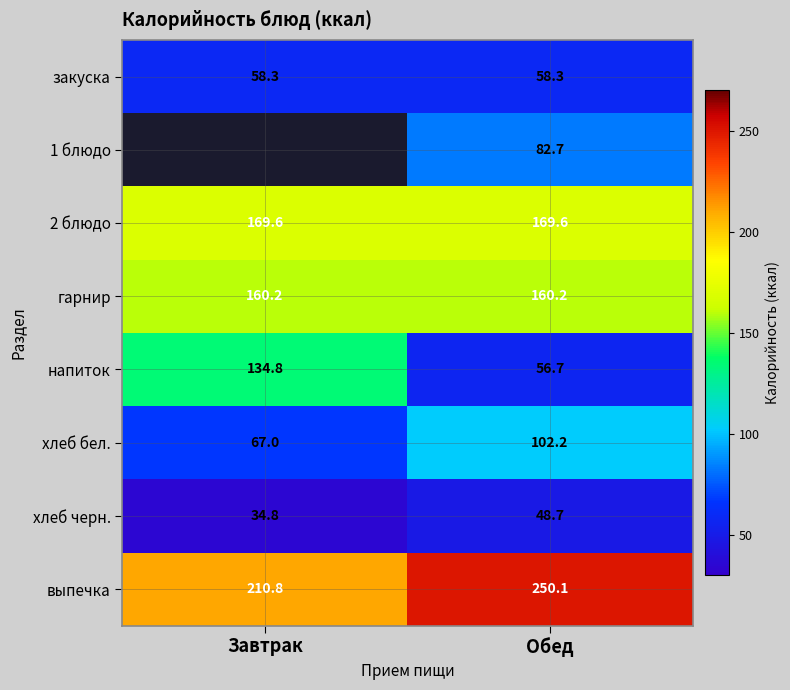

Is the value of выпечка at Завтрак greater than the value of напиток at Завтрак?

Yes